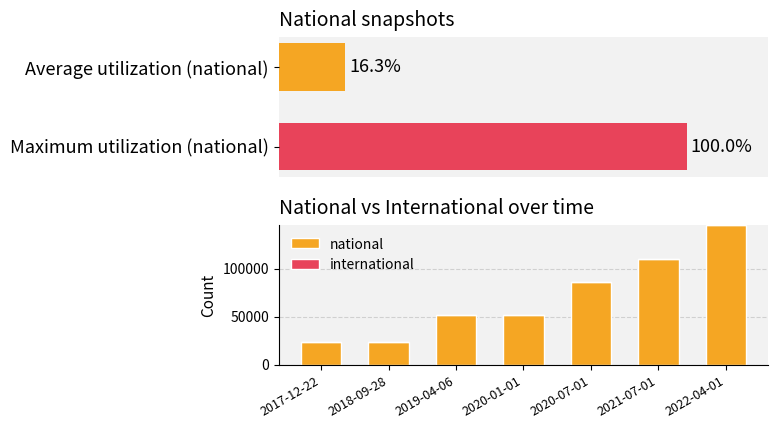

Rank the series at 100 from lowest to highest value.

international, national